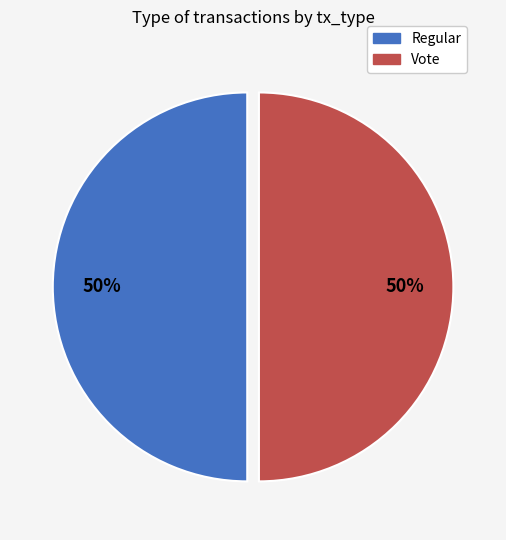

True or false: Regular accounts for 42% of the total.

False